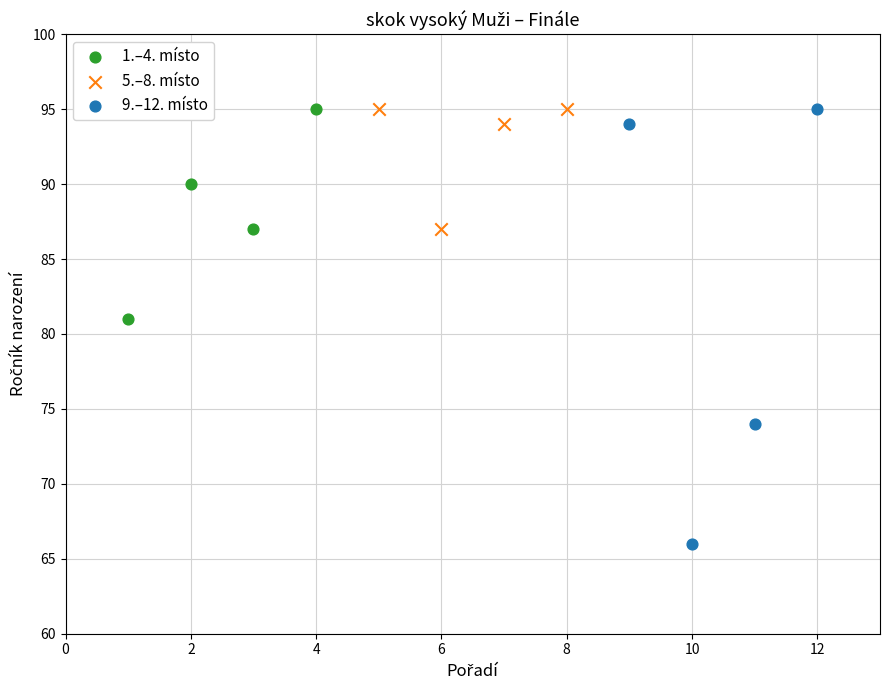

Which series contains the lowest Y value?

9.–12. místo